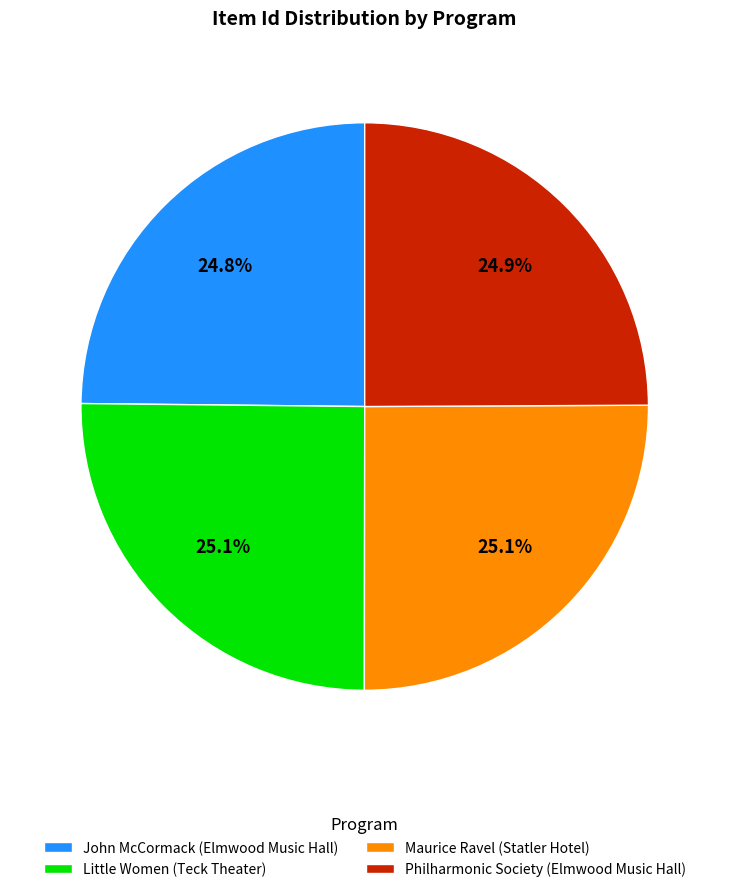

Combined, what portion of the pie is Maurice Ravel (Statler Hotel) and John McCormack (Elmwood Music Hall)?

49.9%